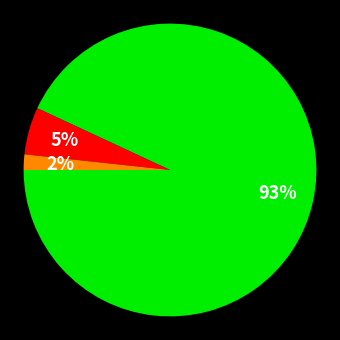

To the nearest percent, what is the difference between the largest and smallest slice percentages?

91%